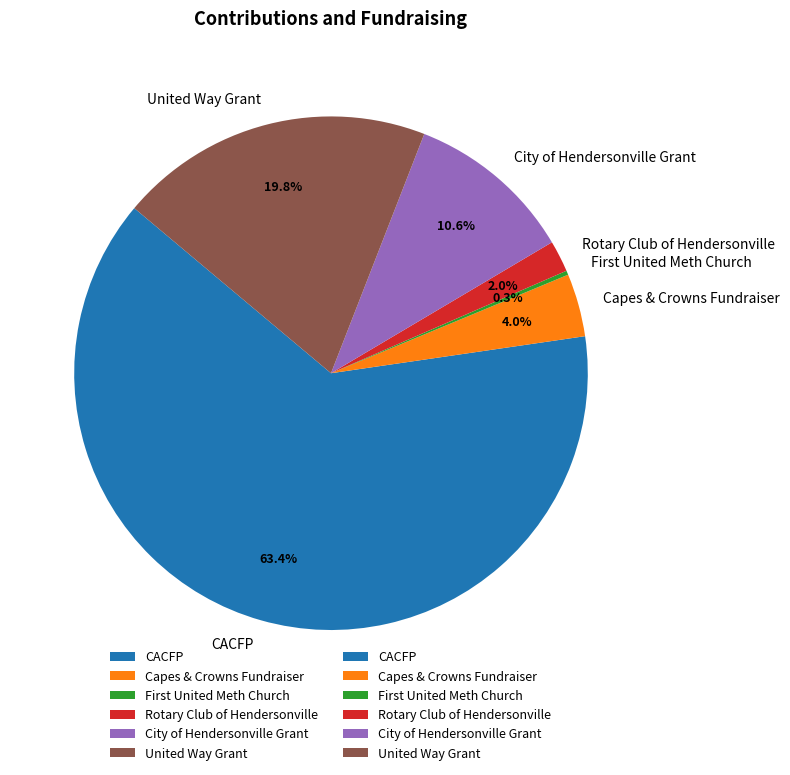

To the nearest percent, what is the difference between the largest and smallest slice percentages?

63%